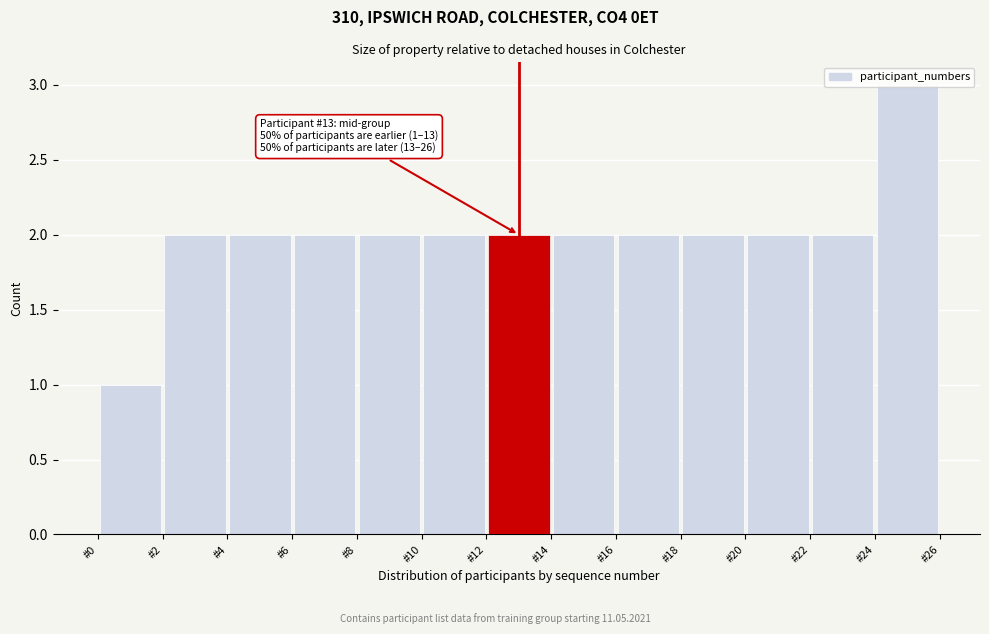

Which range on the x-axis has the tallest bar?

24 to 26